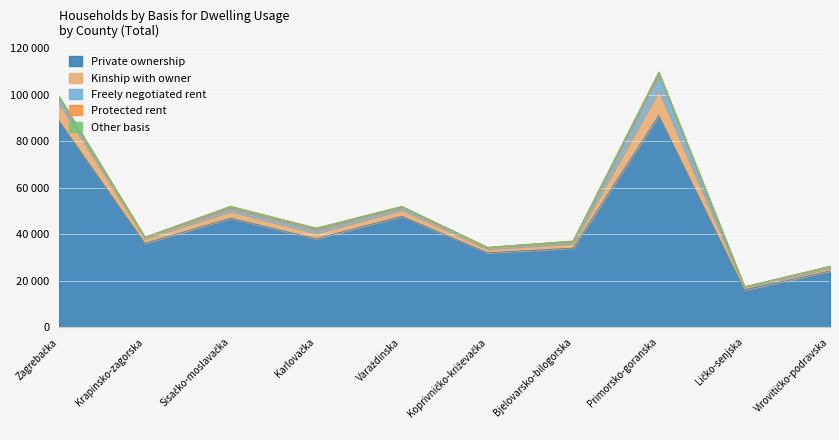

How many interior local peaks does the Protected rent series have?

2